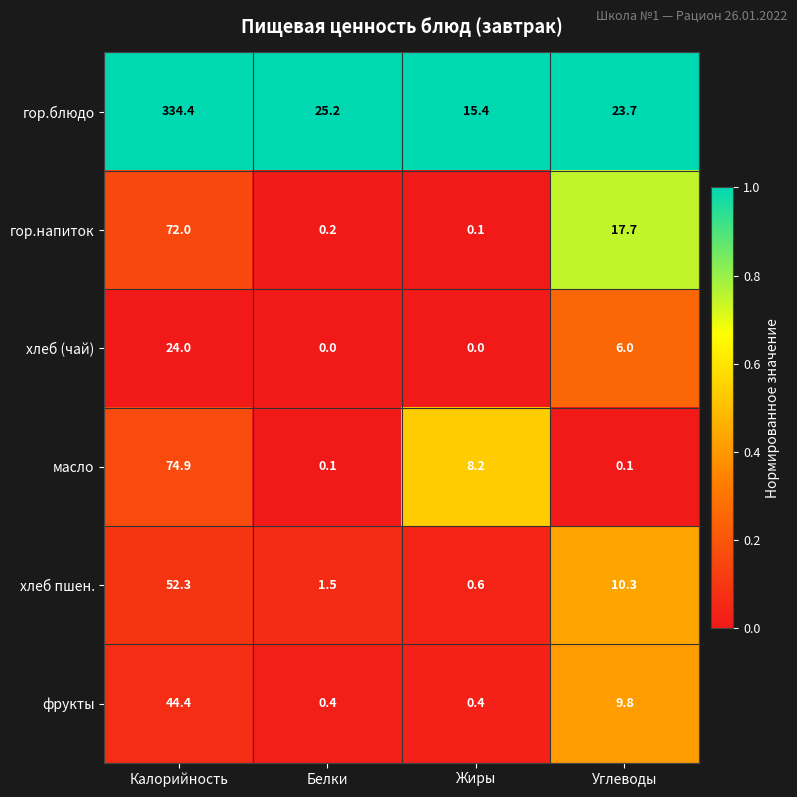

Reading left to right, what are all the values shown in this chart?

гор.блюдо: 334.4	25.2	15.4	23.7
гор.напиток: 72.0	0.2	0.1	17.7
хлеб (чай): 24.0	0.0	0.0	6.0
масло: 74.9	0.1	8.2	0.1
хлеб пшен.: 52.3	1.5	0.6	10.3
фрукты: 44.4	0.4	0.4	9.8